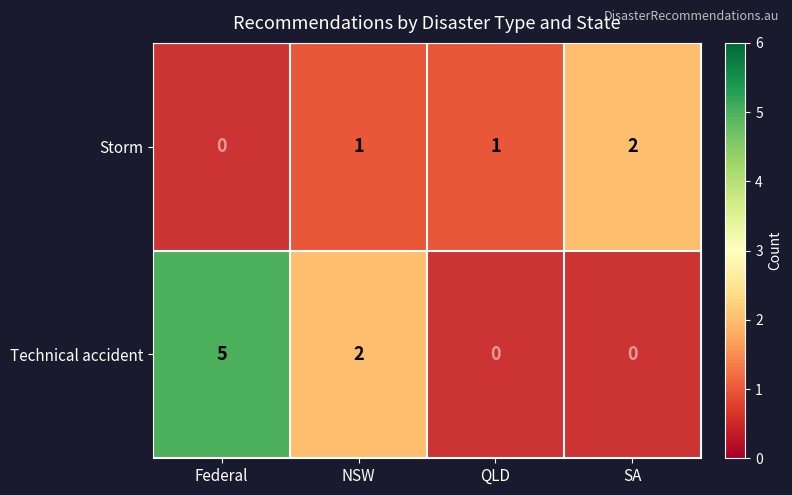

Is it true that Storm equals 1 at QLD?

True